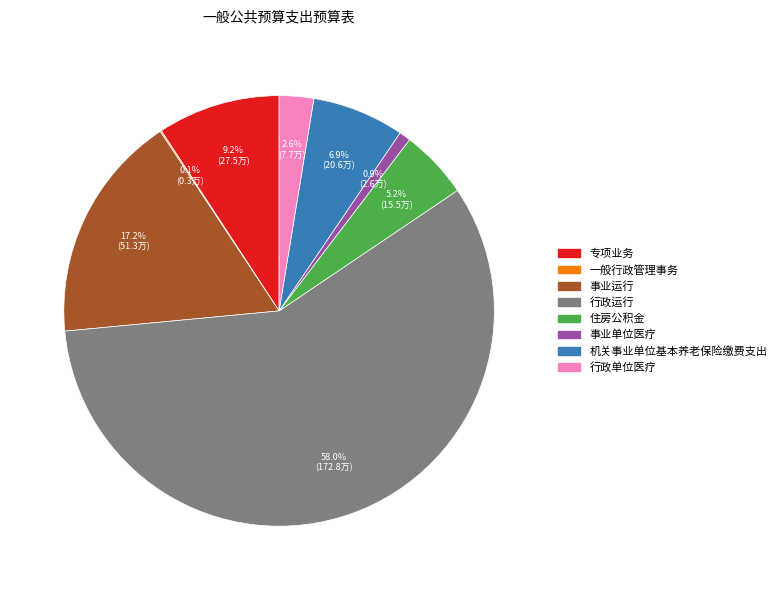

Between 住房公积金 and 行政运行, which is larger?

行政运行